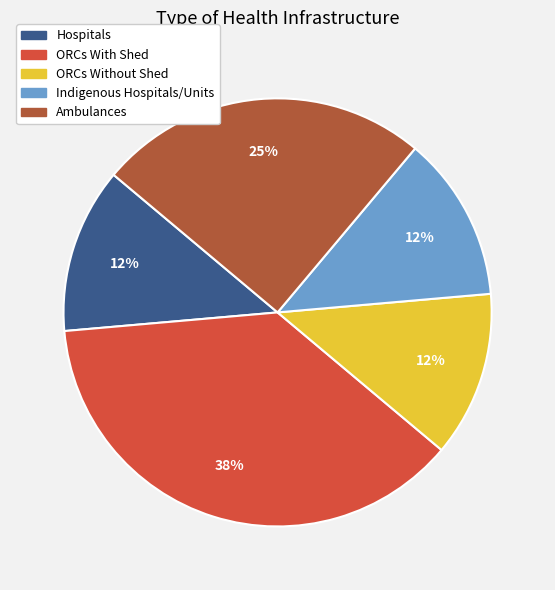

To the nearest percent, what portion does Ambulances represent?

25%